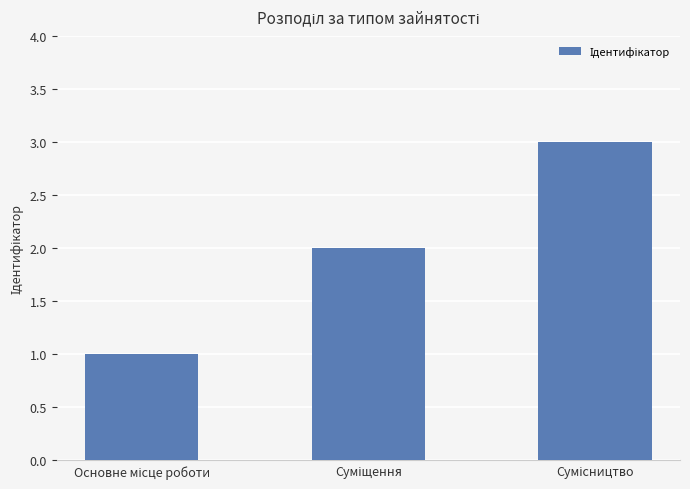

How many data points does each series have?

3